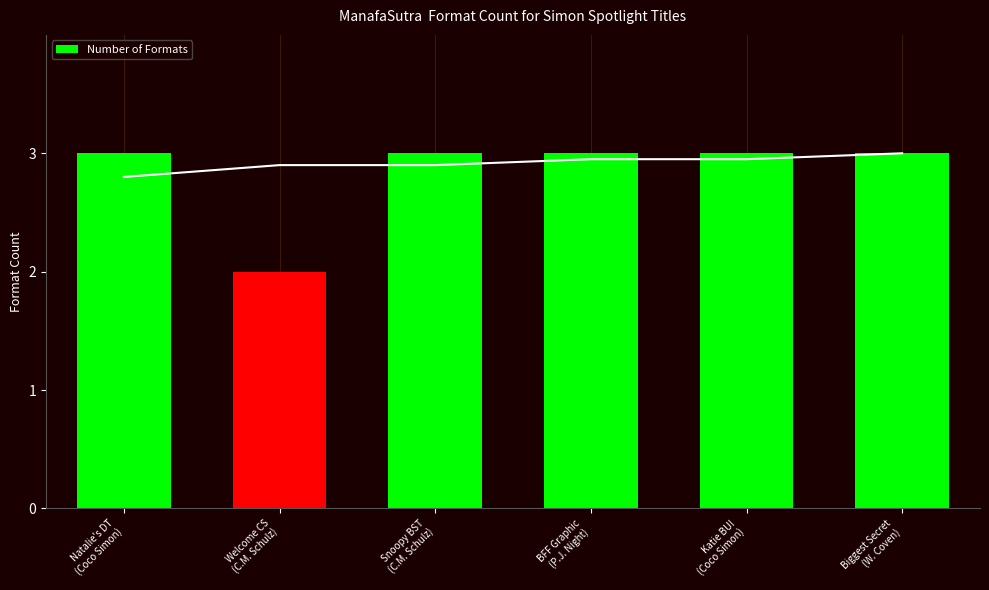

Is it true that the value at Snoopy BST
(C.M. Schulz) is 1?

False